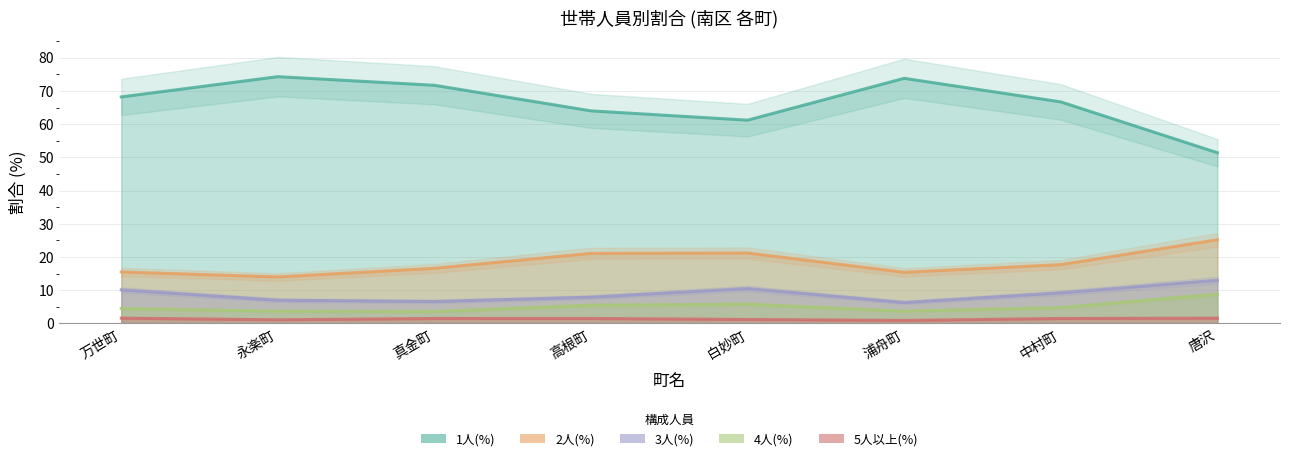

Does the chart display data point markers on the line(s)?

No